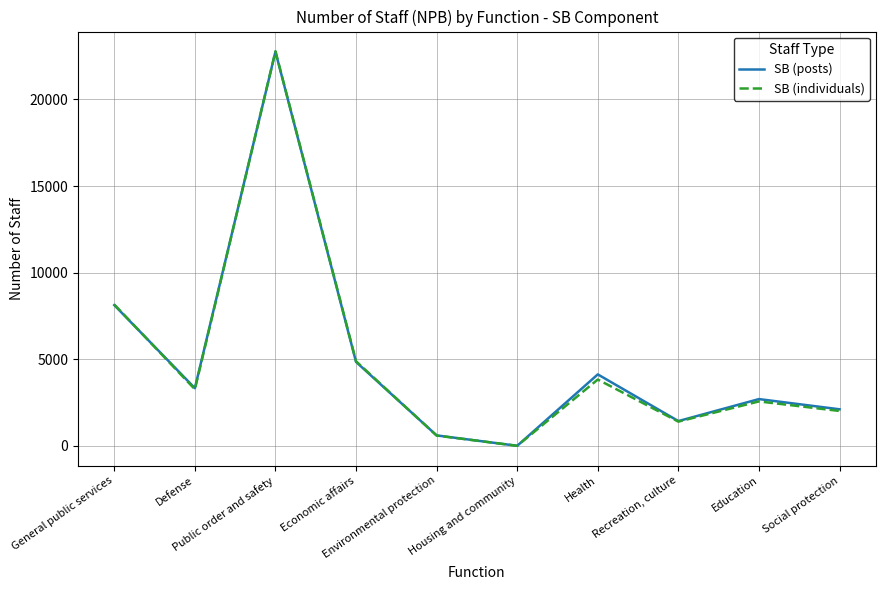

Which series has the largest range (max minus min)?

SB (individuals)